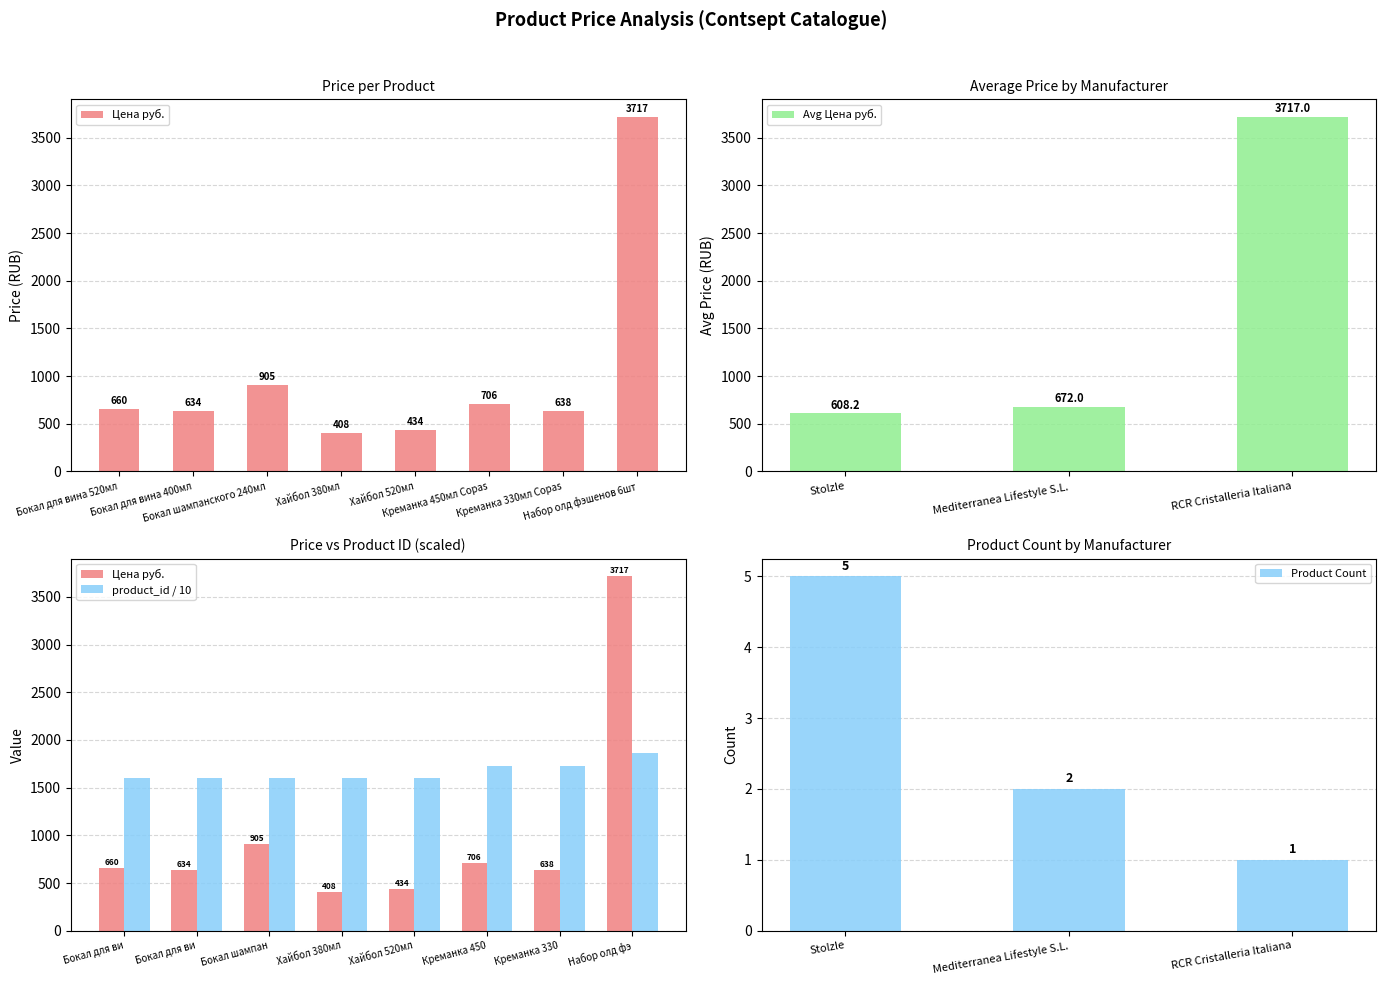

At which label does Avg Цена руб. reach its peak?

RCR Cristalleria Italiana